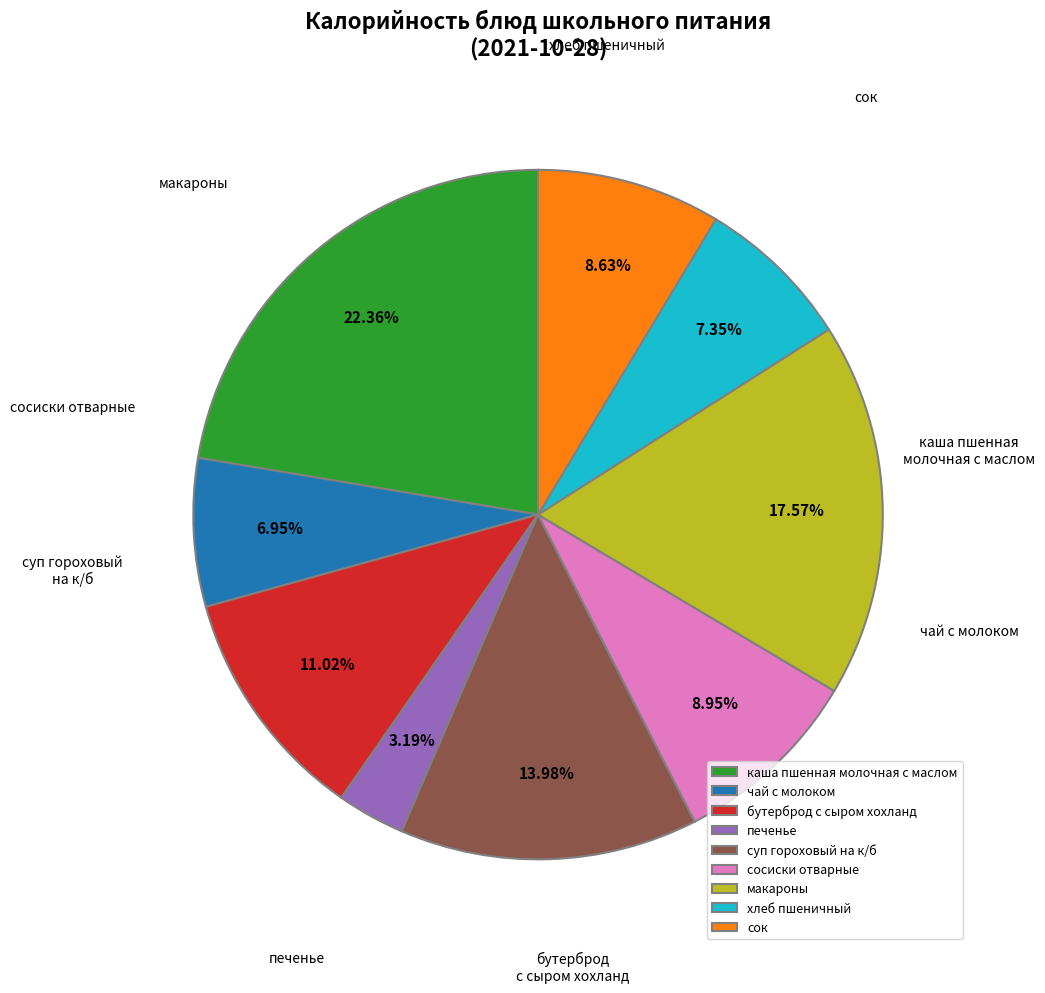

Which slice is the smallest?

печенье